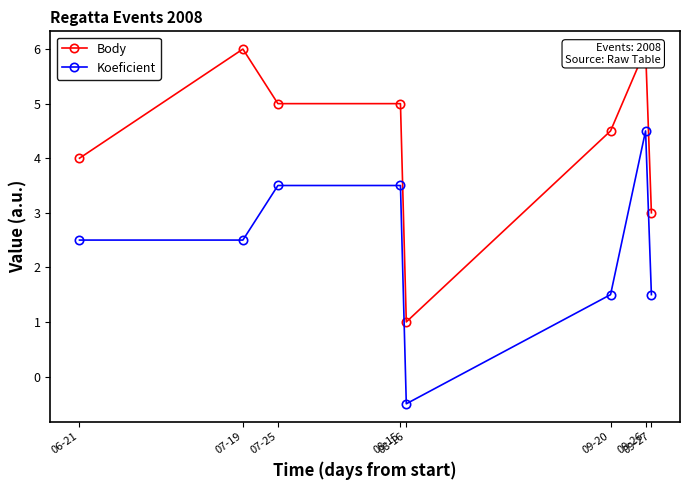

How many values in the Body series are below 5?

4